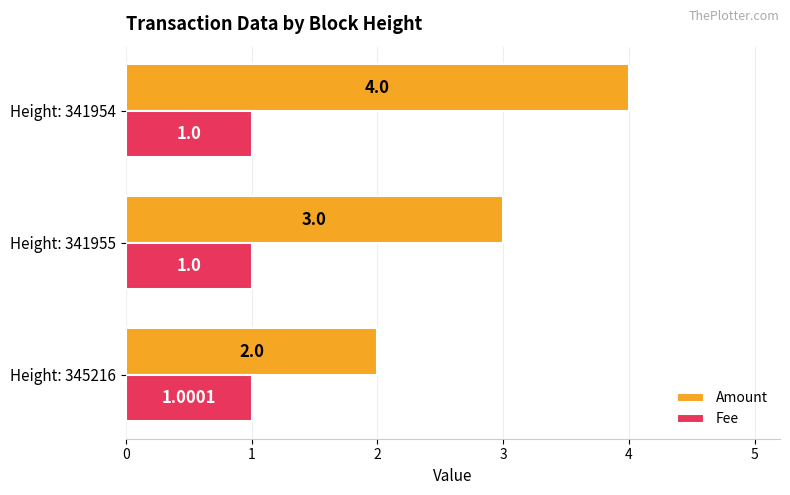

Which category has the highest value across all series?

Height: 341954